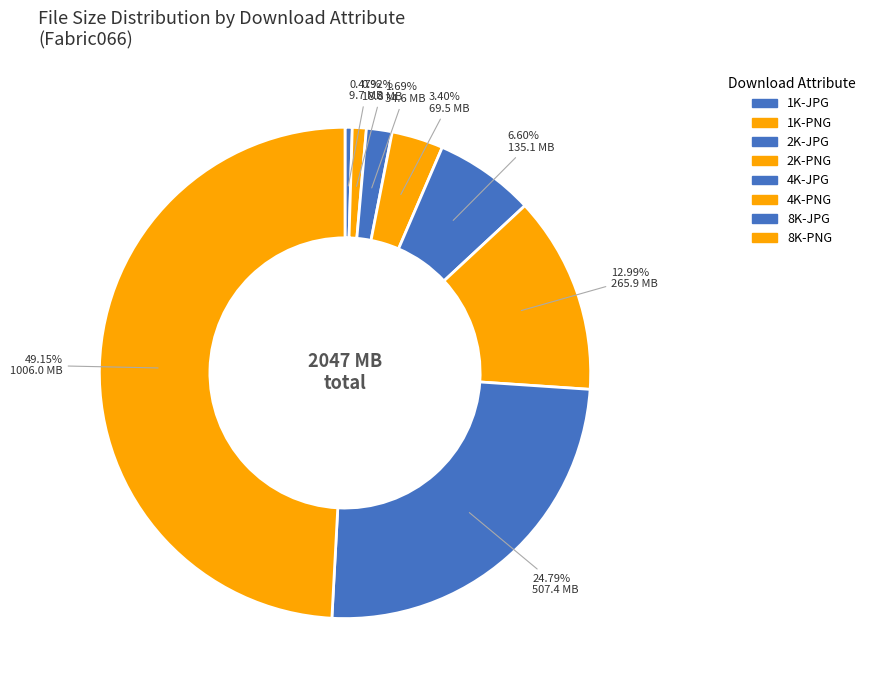

Is it true that 8K-JPG is 25% of the pie?

True